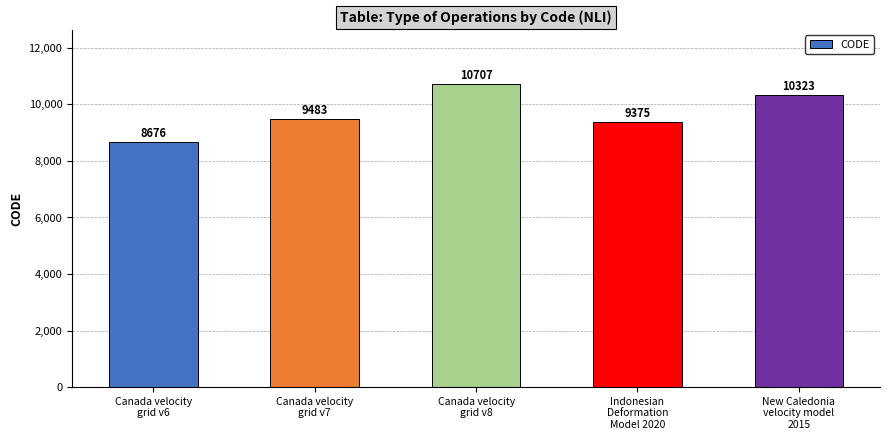

How many data points are less than 9483?

2